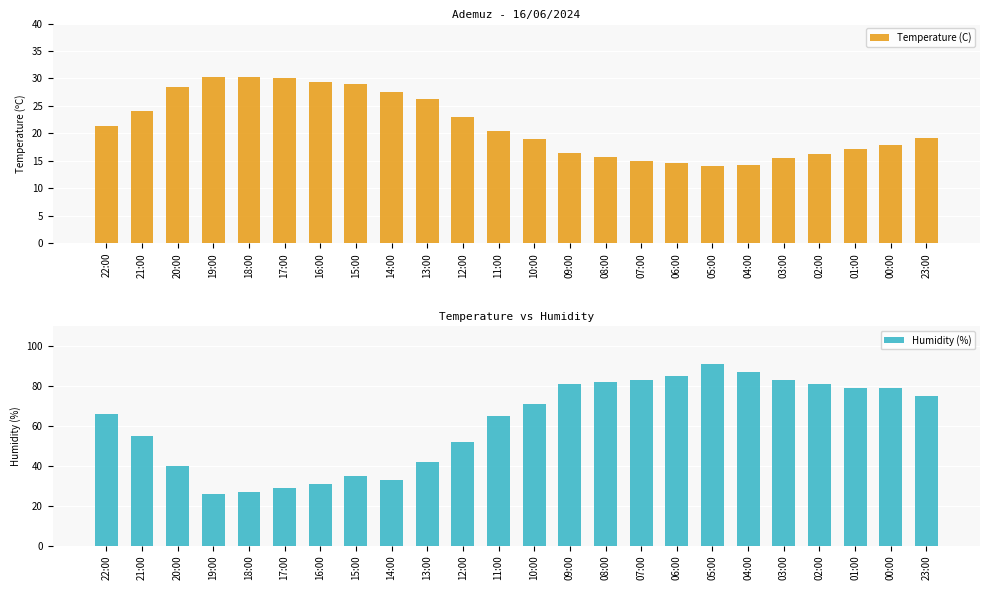

List the labels in order of Temperature (C) value, largest first.

19:00, 18:00, 17:00, 16:00, 15:00, 20:00, 14:00, 13:00, 21:00, 12:00, 22:00, 11:00, 23:00, 10:00, 00:00, 01:00, 09:00, 02:00, 08:00, 03:00, 07:00, 06:00, 04:00, 05:00